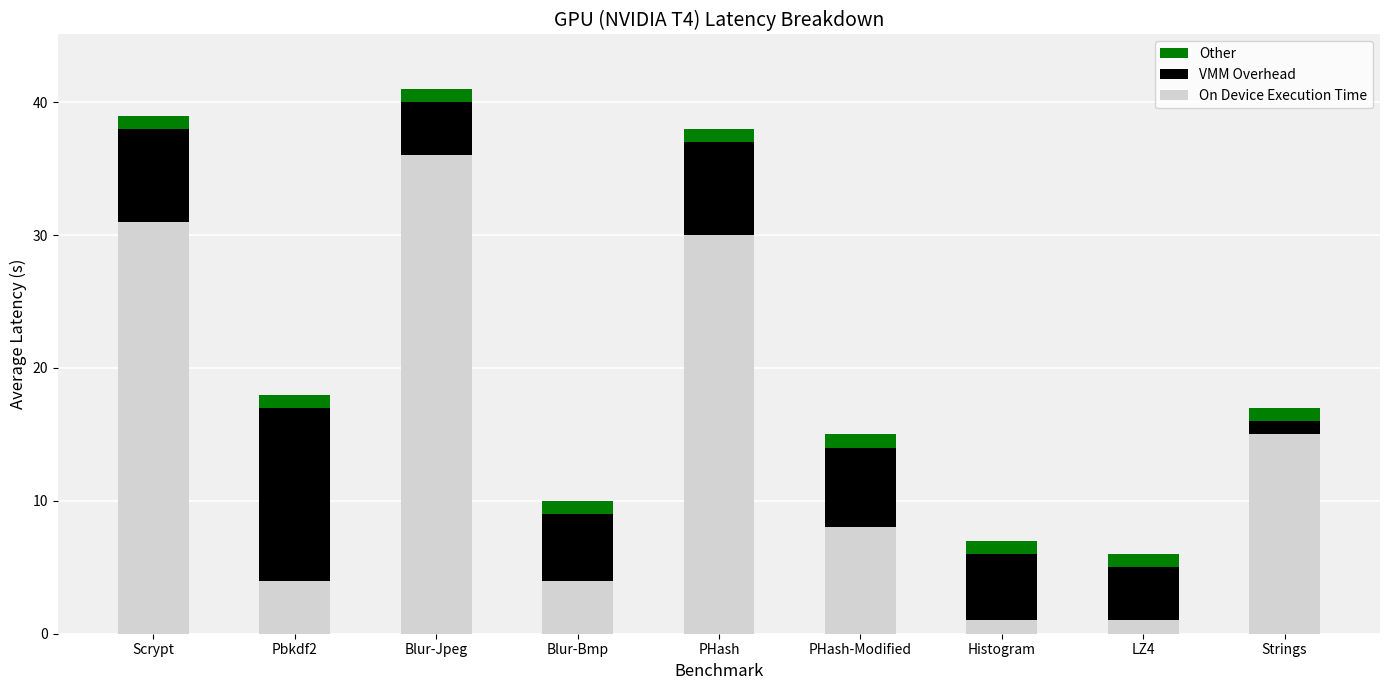

At which category is the sum across all series the highest?

Blur-Jpeg